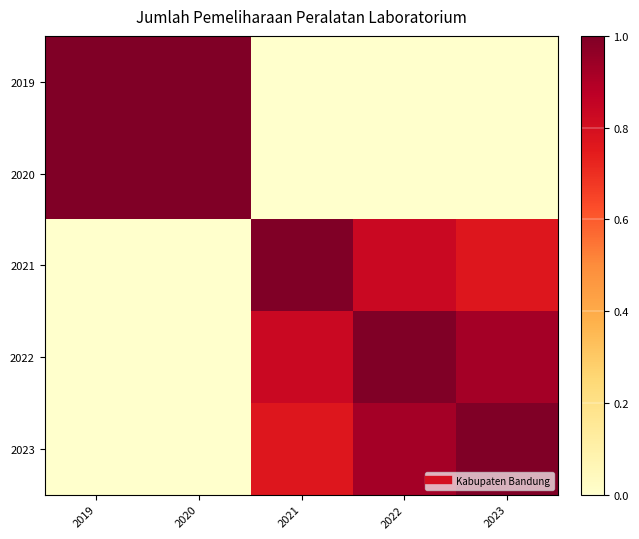

At how many categories does at least one series exceed 0?

5